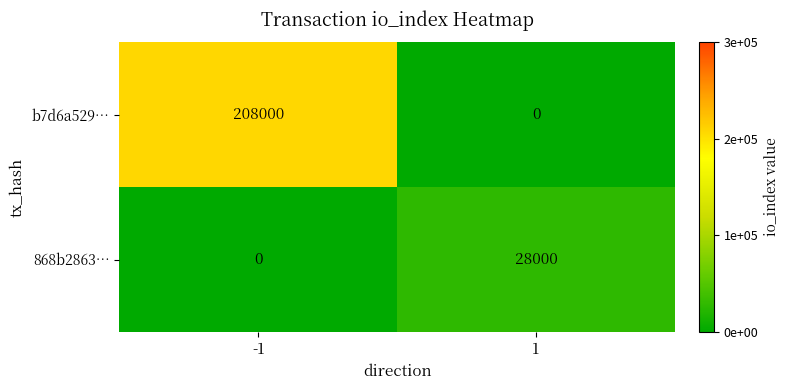

Between -1 and 1, which series saw the biggest shift?

b7d6a529…